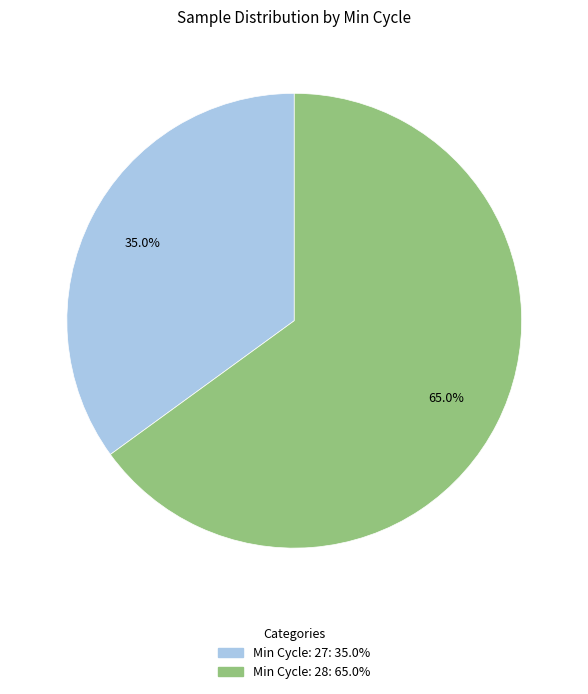

Is there any slice that represents more than half of the pie?

Yes